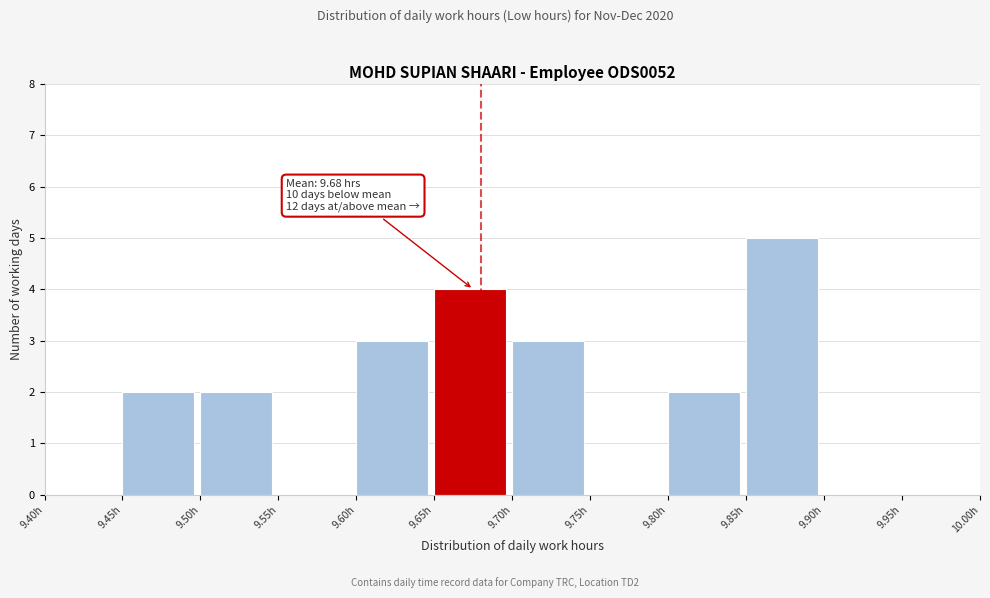

Over which range of the x-axis is the bar tallest?

9.85 to 9.90